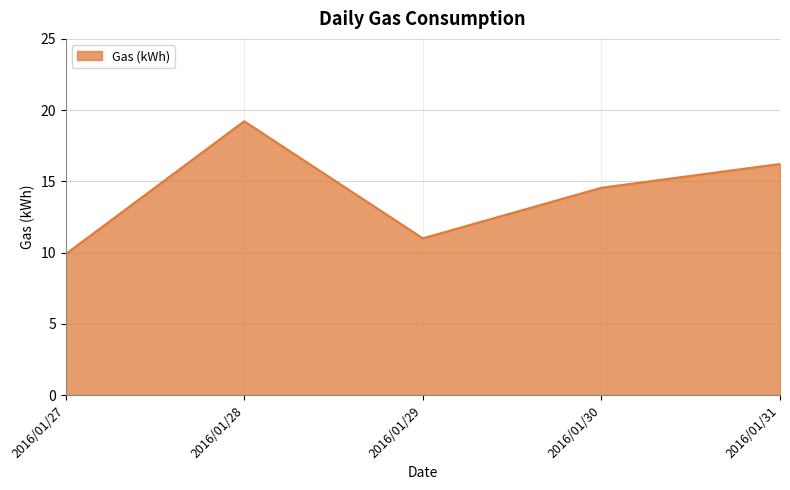

Does the chart have visible grid lines?

Yes